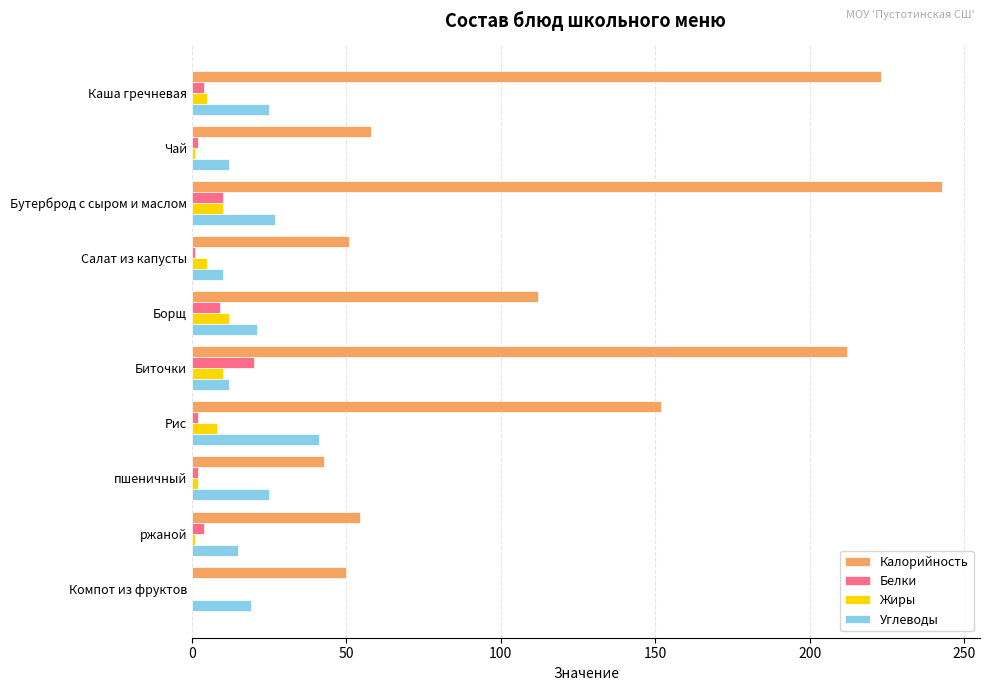

Between Биточки and Рис, which series saw the biggest shift?

Калорийность